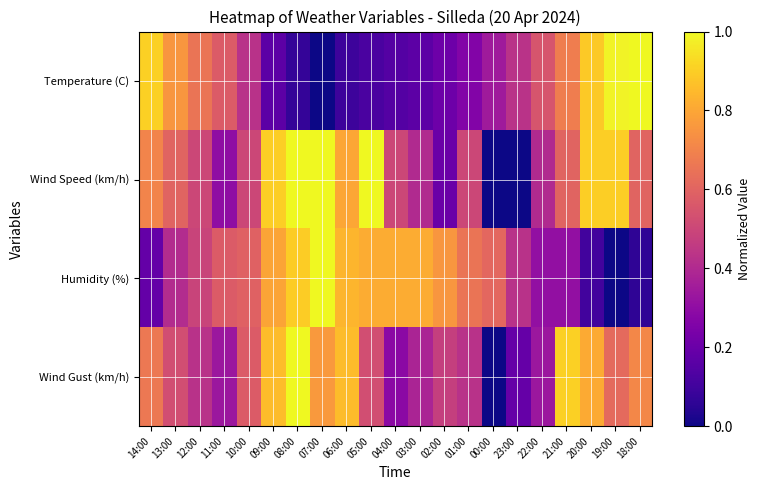

Reading left to right, what are all the values shown in this chart?

Temperature (C): 14:00=0.9	13:00=0.8	12:00=0.7	11:00=0.6	10:00=0.4	09:00=0.2	08:00=0.1	07:00=0.0	06:00=0.1	05:00=0.1	04:00=0.1	03:00=0.2	02:00=0.2	01:00=0.3	00:00=0.3	23:00=0.4	22:00=0.5	21:00=0.7	20:00=0.9	19:00=1.0	18:00=1.0
Wind Speed (km/h): 14:00=0.7	13:00=0.6	12:00=0.5	11:00=0.3	10:00=0.5	09:00=0.9	08:00=1.0	07:00=1.0	06:00=0.8	05:00=1.0	04:00=0.5	03:00=0.4	02:00=0.2	01:00=0.5	00:00=0.0	23:00=0.0	22:00=0.4	21:00=0.6	20:00=0.9	19:00=0.9	18:00=0.6
Humidity (%): 14:00=0.2	13:00=0.4	12:00=0.5	11:00=0.6	10:00=0.6	09:00=0.8	08:00=0.9	07:00=1.0	06:00=0.8	05:00=0.8	04:00=0.8	03:00=0.8	02:00=0.8	01:00=0.7	00:00=0.6	23:00=0.4	22:00=0.3	21:00=0.3	20:00=0.1	19:00=0.0	18:00=0.1
Wind Gust (km/h): 14:00=0.7	13:00=0.5	12:00=0.4	11:00=0.3	10:00=0.6	09:00=0.9	08:00=1.0	07:00=0.8	06:00=0.9	05:00=0.5	04:00=0.3	03:00=0.4	02:00=0.5	01:00=0.4	00:00=0.0	23:00=0.2	22:00=0.3	21:00=0.9	20:00=0.8	19:00=0.6	18:00=0.7